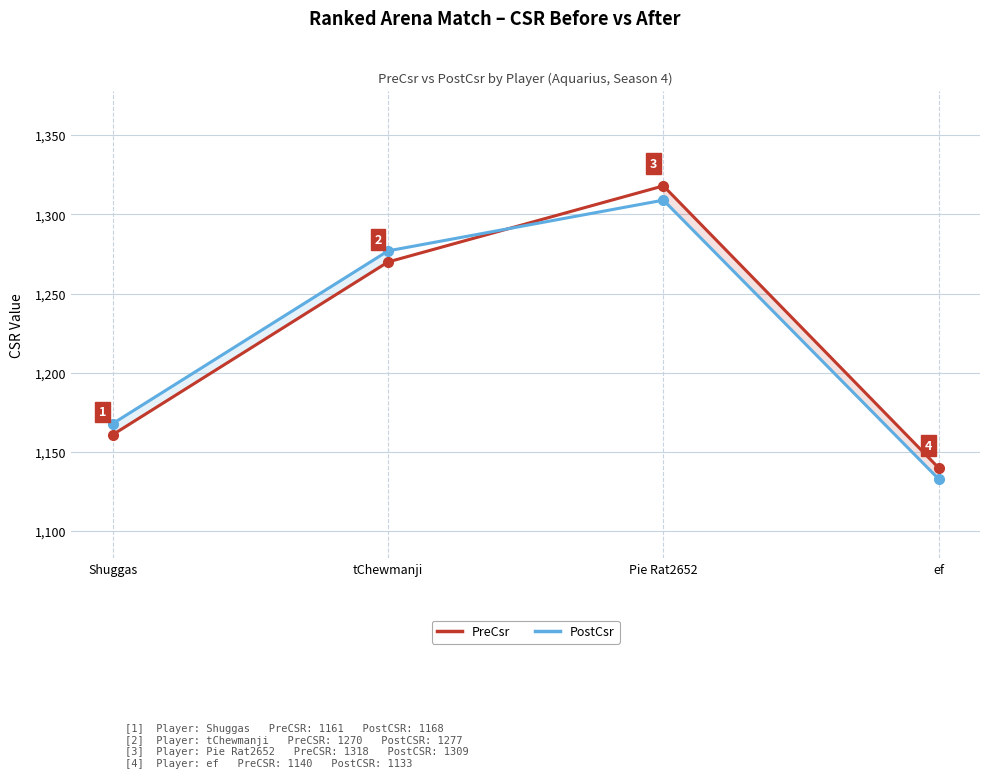

What is the value of the PreCsr point at the 3rd from the left?

1318